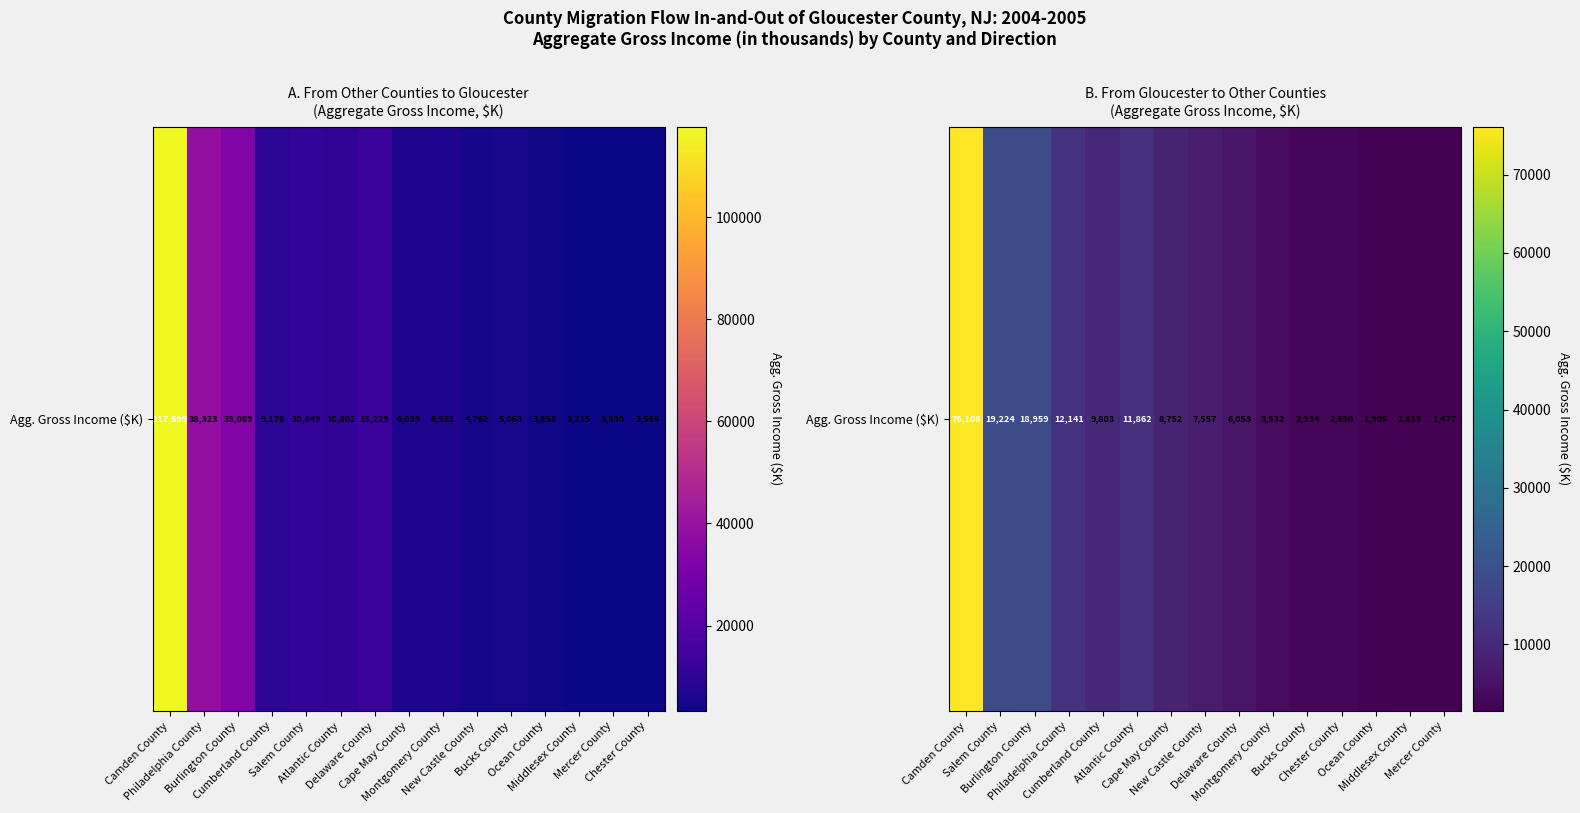

What is the change in value from Atlantic County to Middlesex County?

-10243